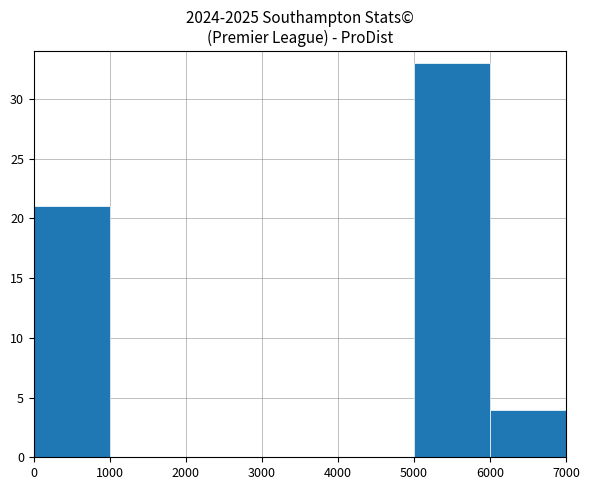

Over which range of the x-axis is the bar tallest?

5000 to 6000